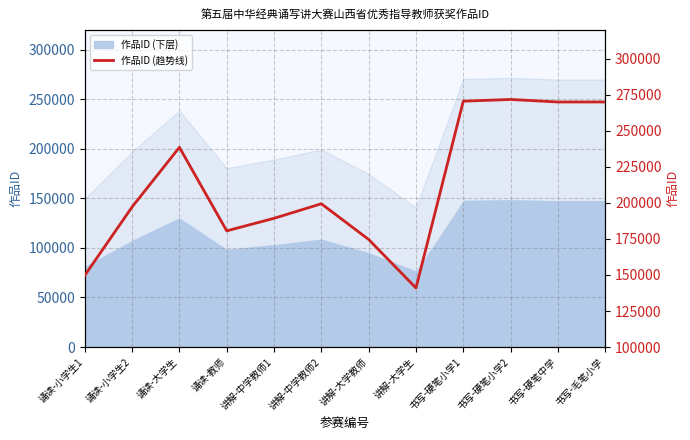

The chart shows a value of 180645 at 诵读-教师. True or false?

True